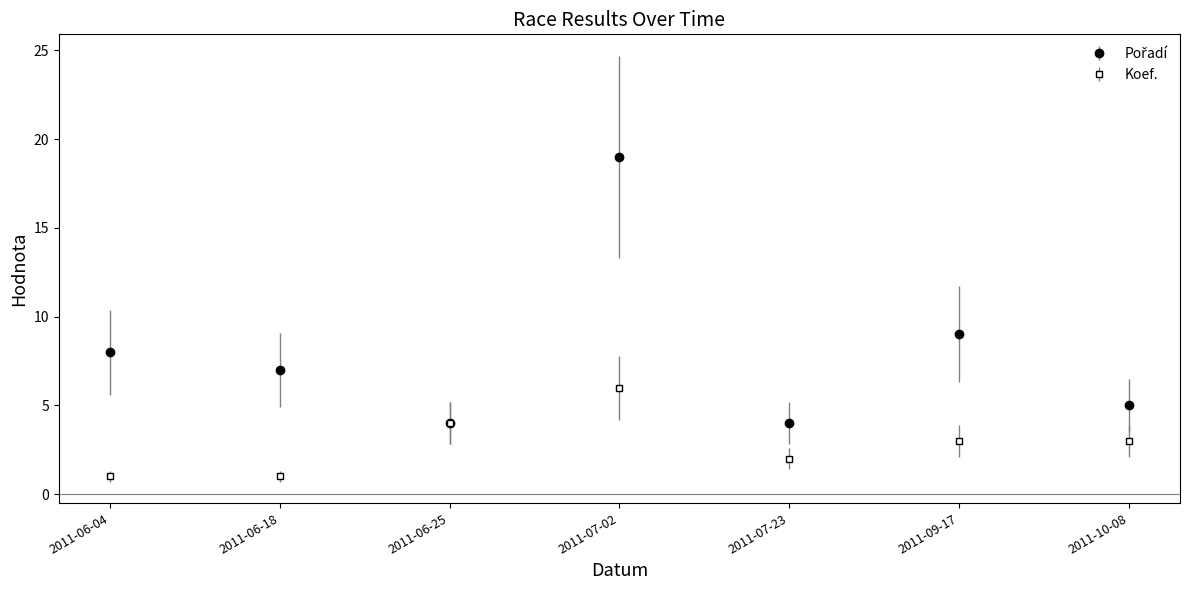

At which category is the sum across all series the highest?

2011-07-02